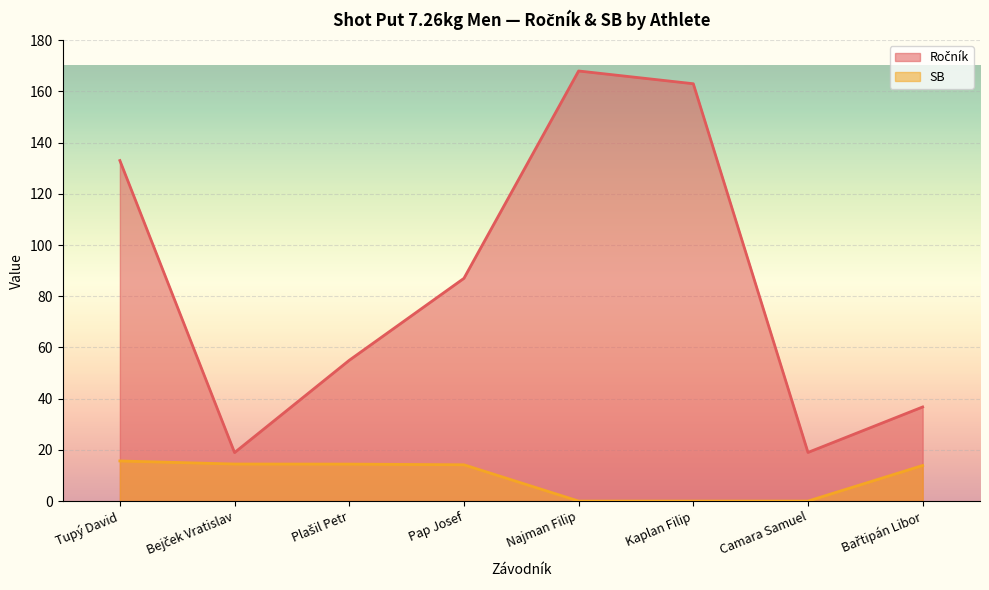

How many lines are shown in the chart?

2